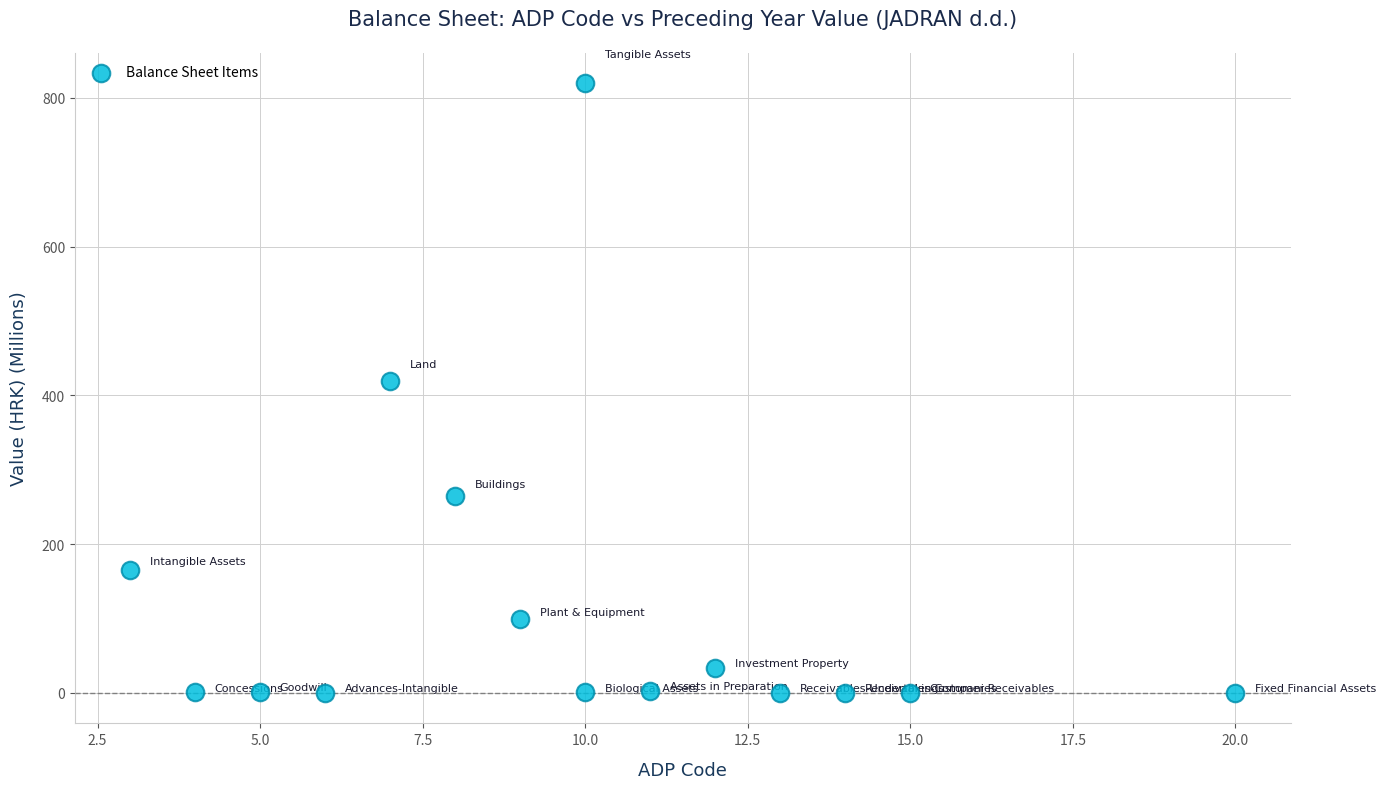

What Y value in the scatter plot is closest to 409?

419.7